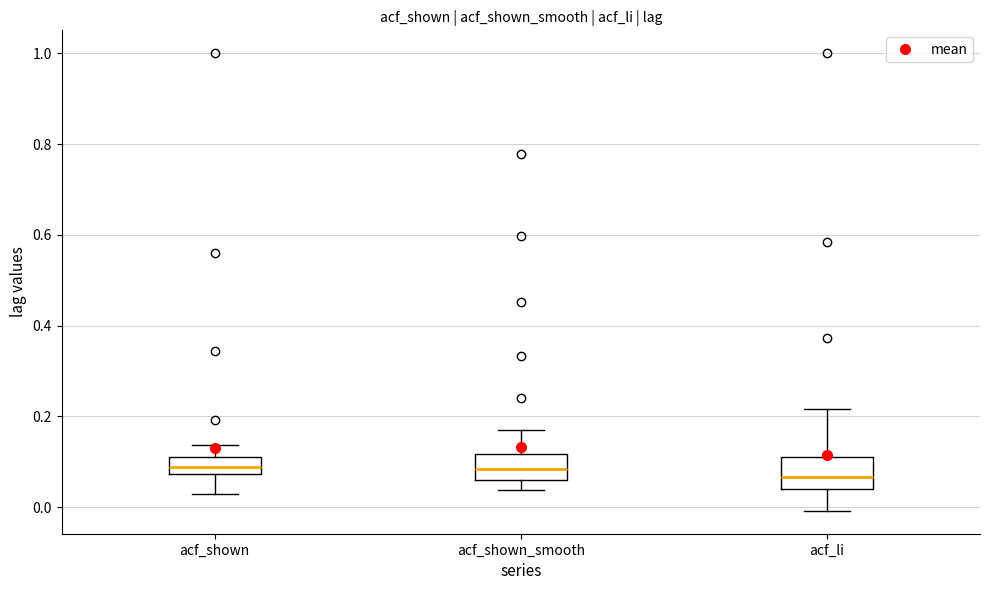

Reading left to right, transcribe this box plot: for each box, give where its median line is, the range the box spans, and where its two whiskers end, as read against the y-axis. The values are not printed on the chart, so give them approximately, as read against the axis.

acf_shown: median 0.08 (inside the box), box 0.08 to 0.10, whiskers 0.02 to 0.14
acf_shown_smooth: median 0.08, box 0.06 to 0.12, whiskers 0.04 to 0.16
acf_li: median 0.06, box 0.04 to 0.12, whiskers 0.00 to 0.22